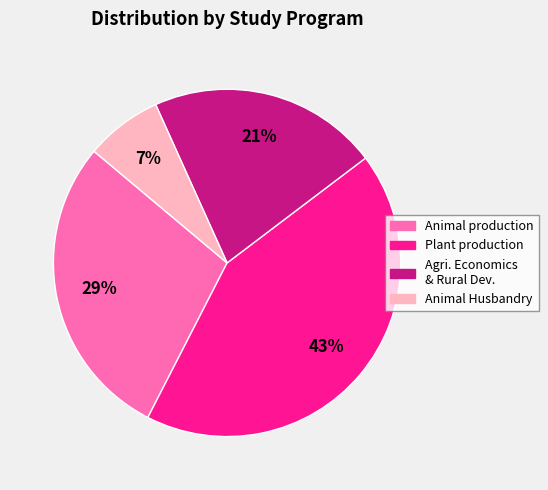

To the nearest percent, what is the average slice percentage?

25%